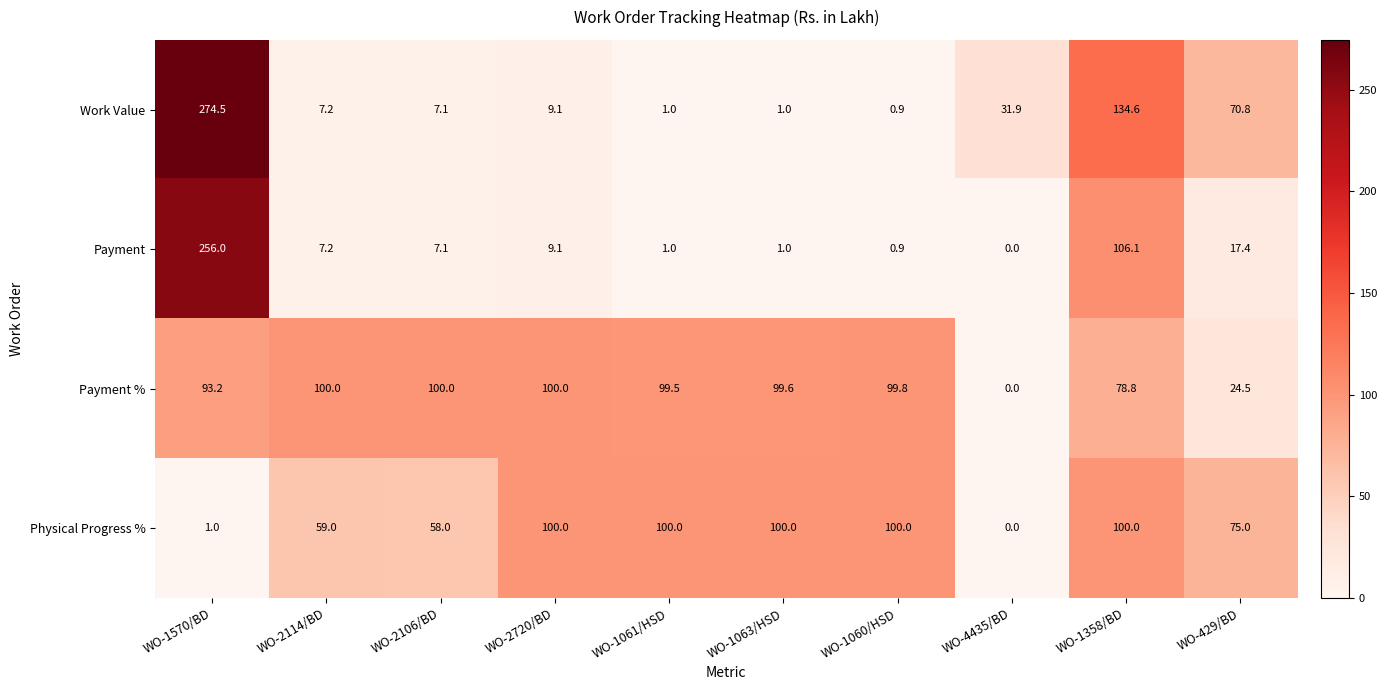

The Payment series shows 1.5 at WO-1060/HSD. True or false?

False